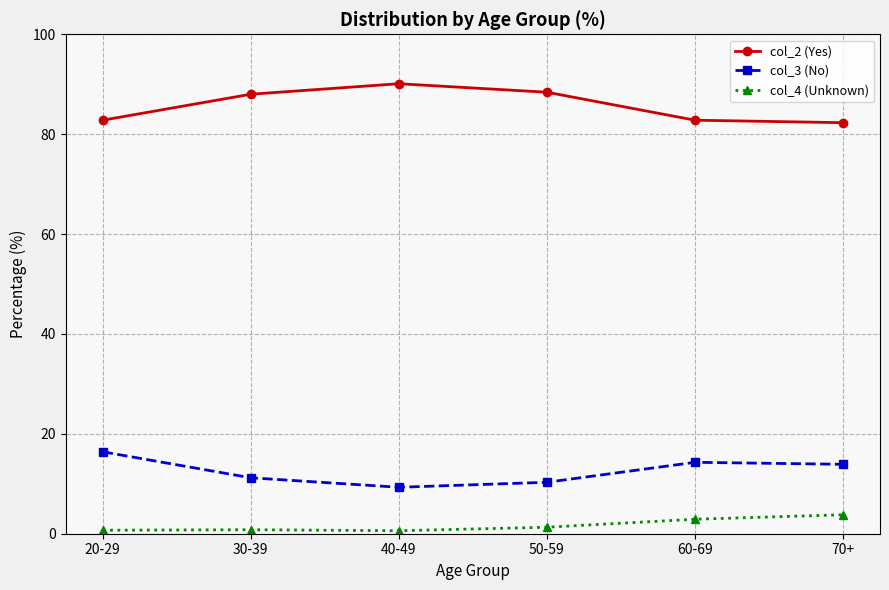

The col_3 (No) series shows 17.7 at 30-39. True or false?

False